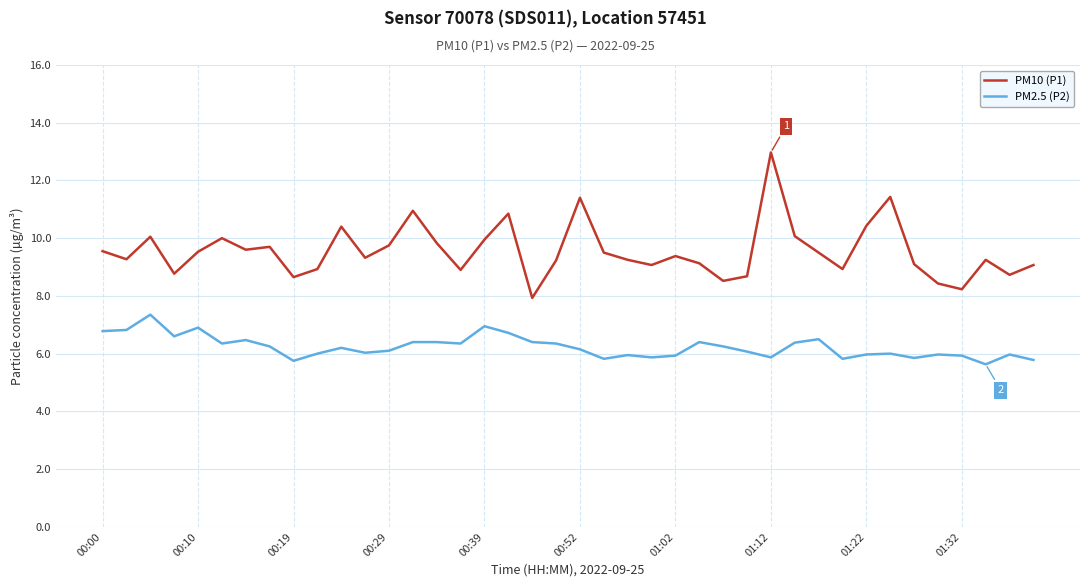

What is the smallest value displayed?

5.6